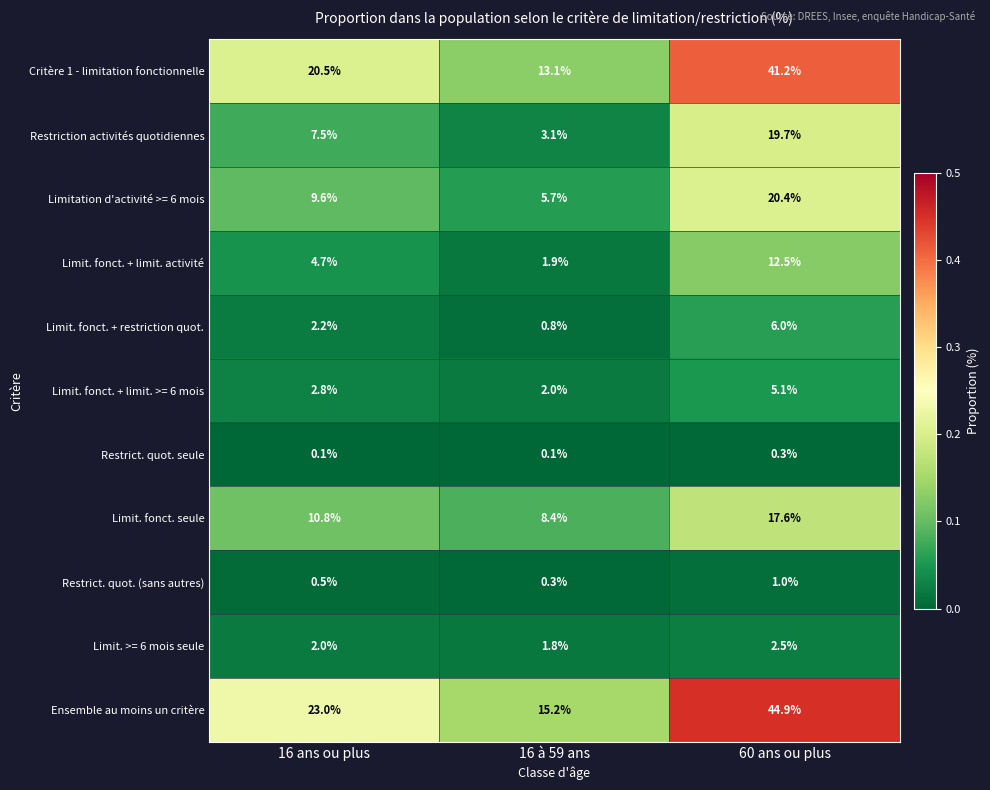

What is the average value of the Limit. >= 6 mois seule series?

2.1